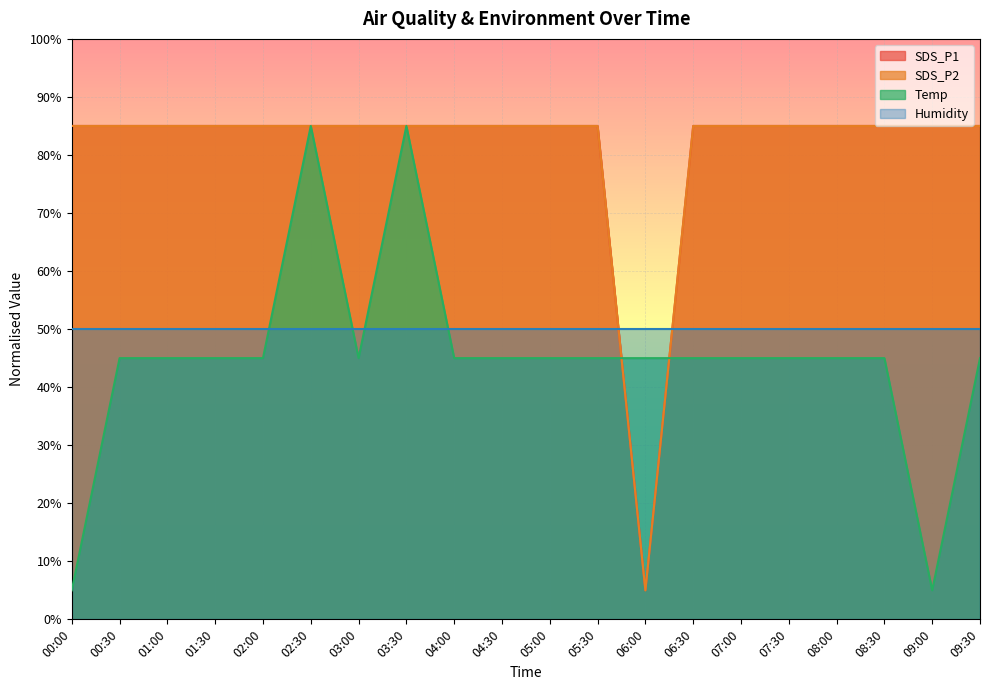

Where is Temp nearest to the value 45?

00:30